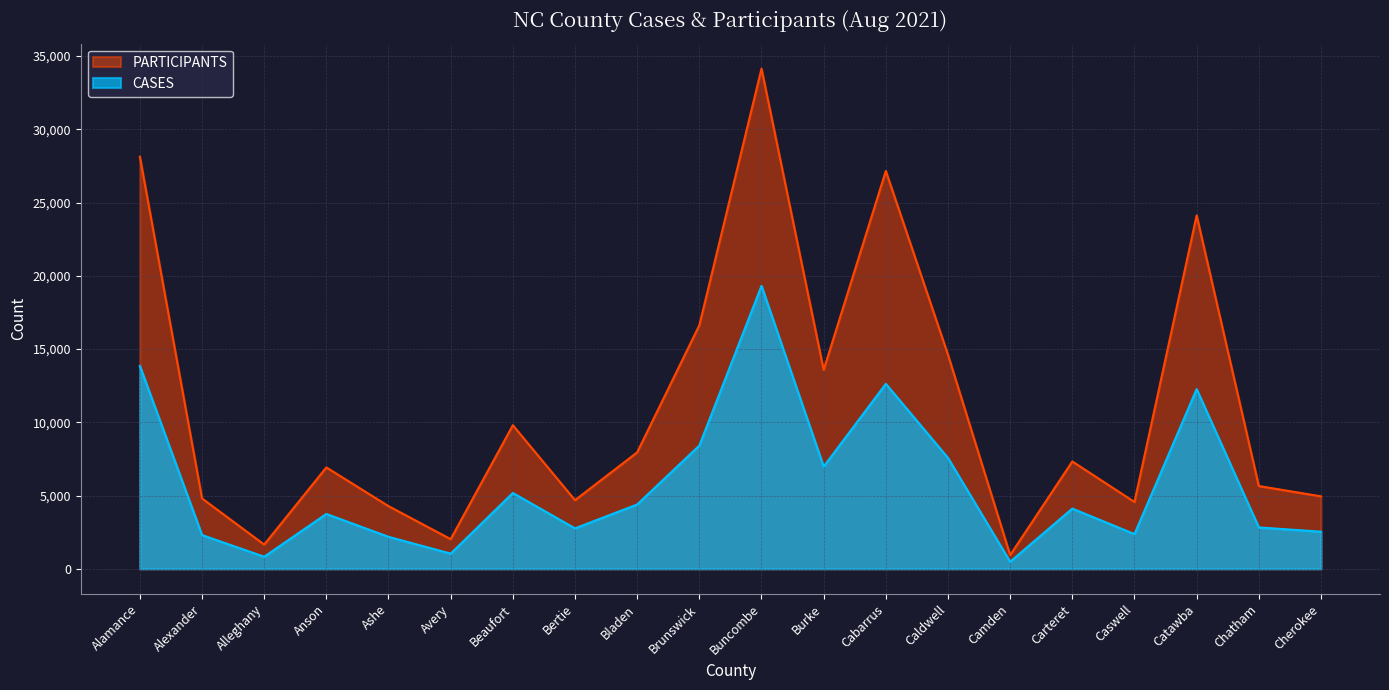

What is the sum of the CASES values at Bertie and Camden?

3241